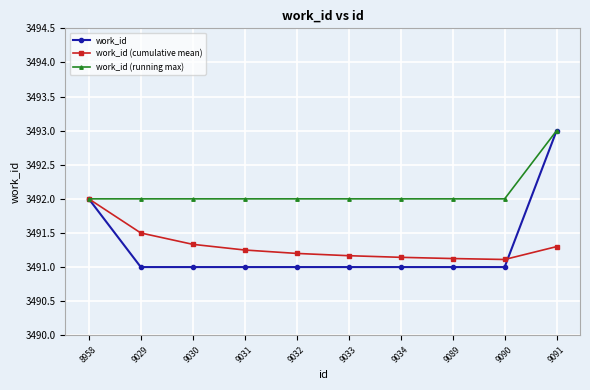

The value of work_id (cumulative mean) at 9089 is 3491.1. True or false?

True